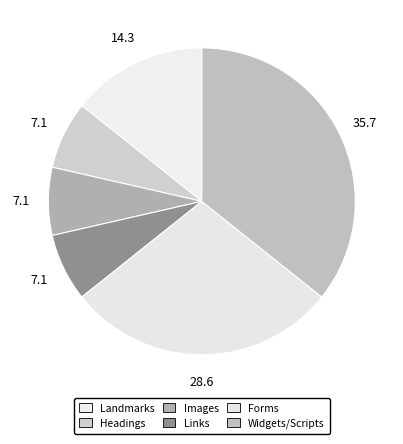

Which slice is the largest?

Widgets/Scripts